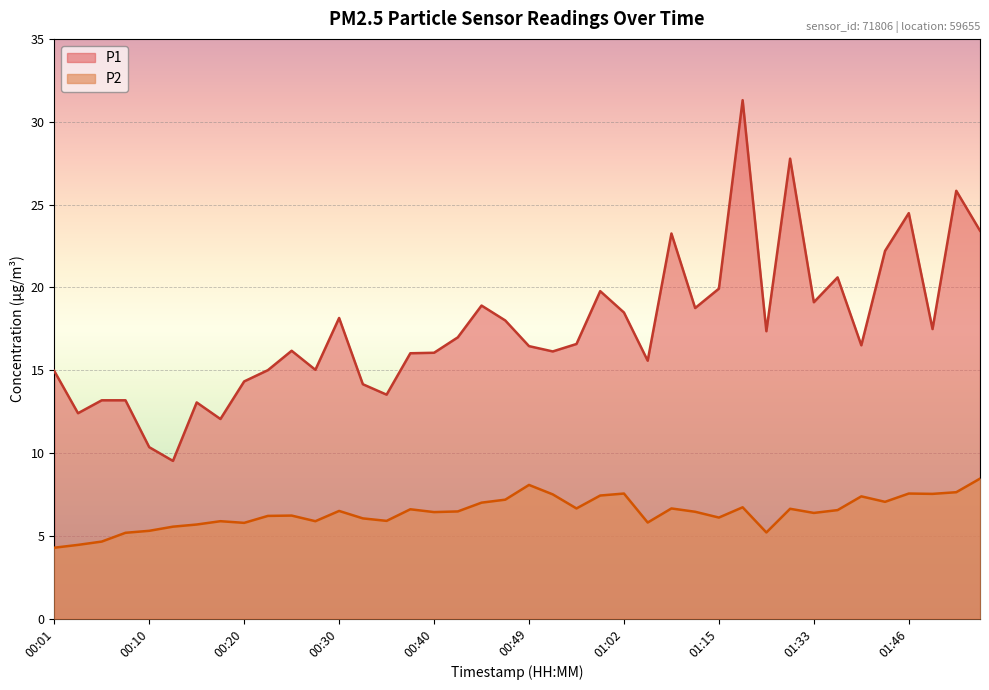

True or false: P2 and P1 intersect in this chart.

False